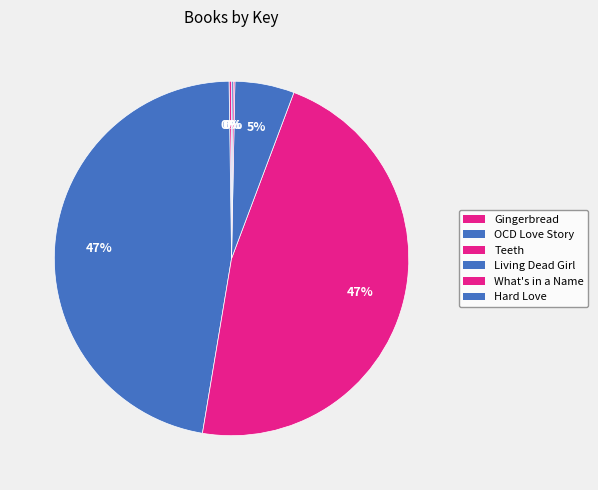

To the nearest percent, what percentage of the pie is OCD Love Story?

47%